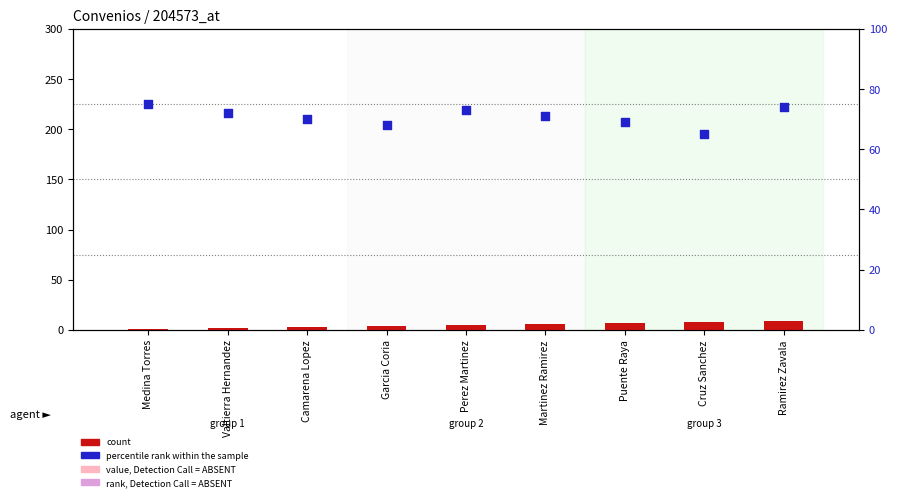

Which series contains the lowest Y value?

count